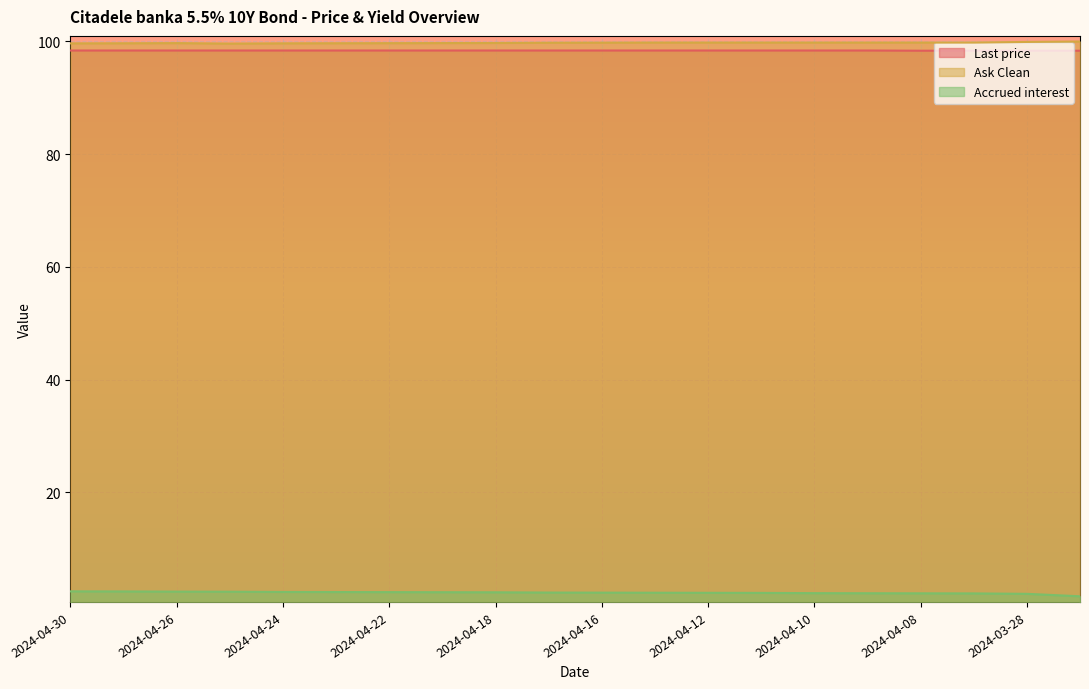

Rank the series by their maximum value, from highest to lowest.

Ask Clean, Last price, Accrued interest